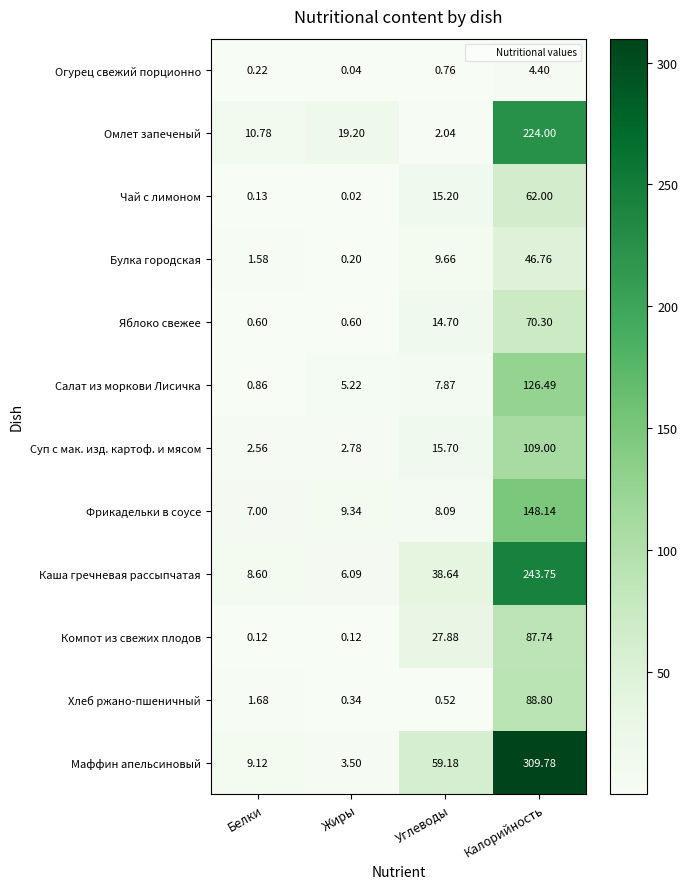

How many data points does each series have?

4